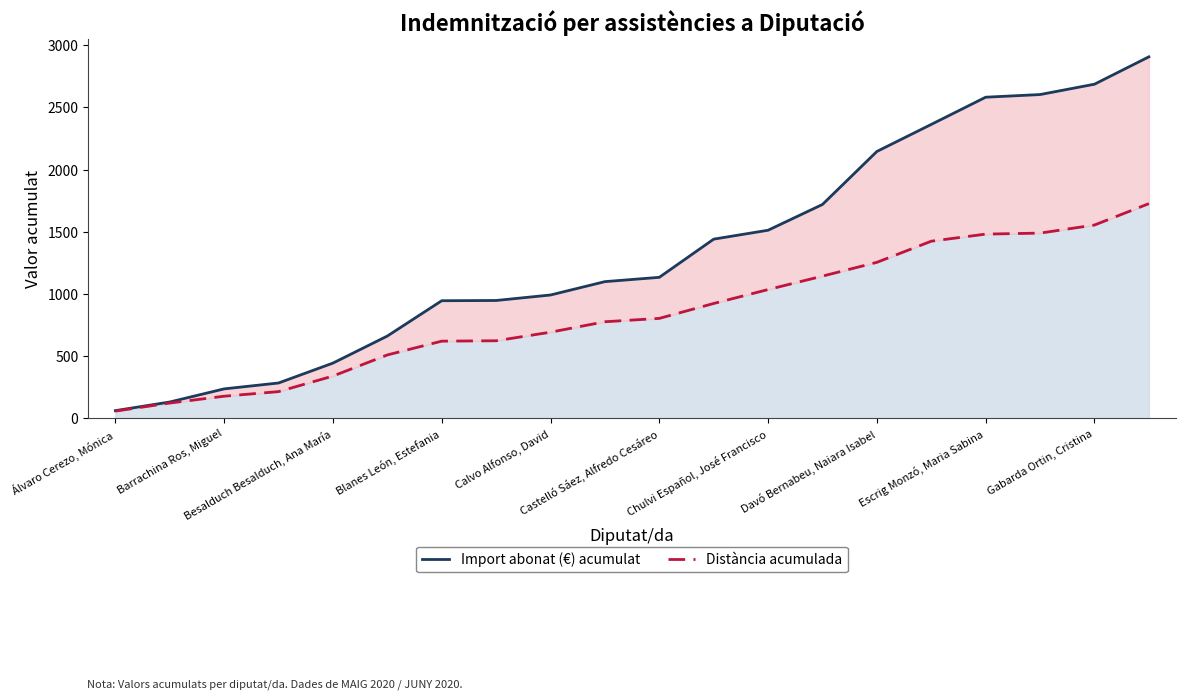

How many data points in Distància acumulada are less than 803?

10